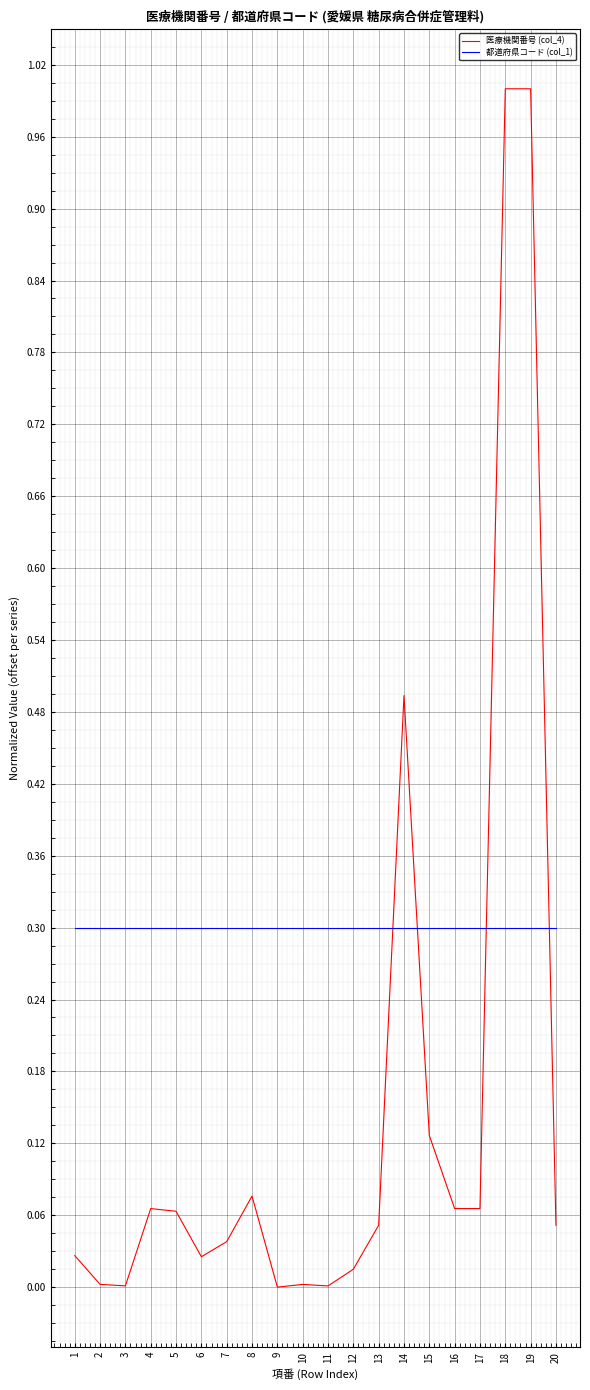

How many lines are shown in the chart?

2